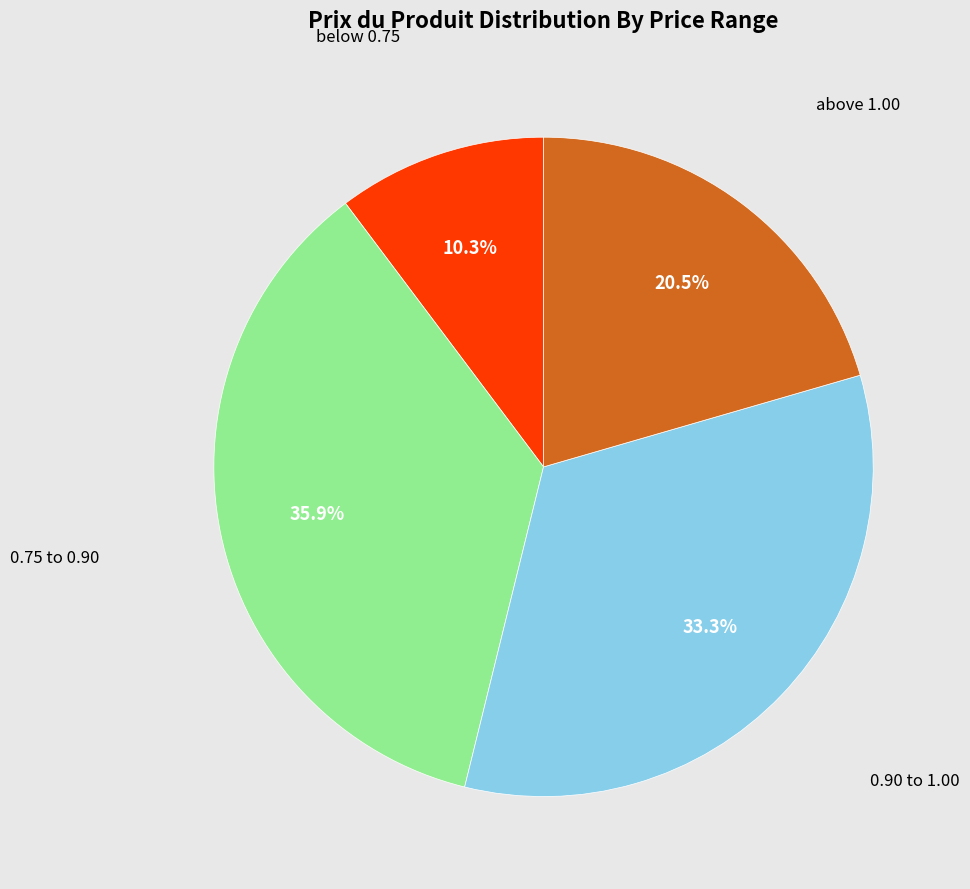

To the nearest percent, what is the difference between the largest and smallest slice percentages?

26%